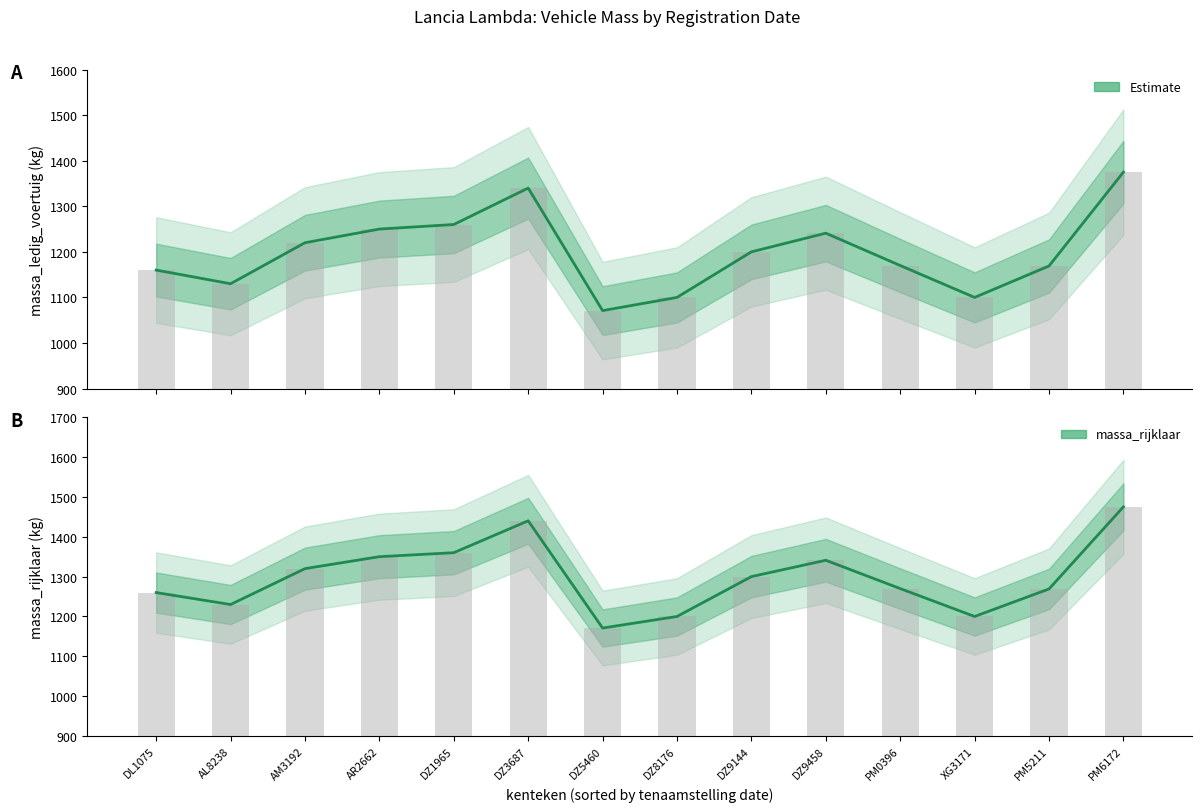

Which series has the widest spread of values?

massa_ledig_voertuig